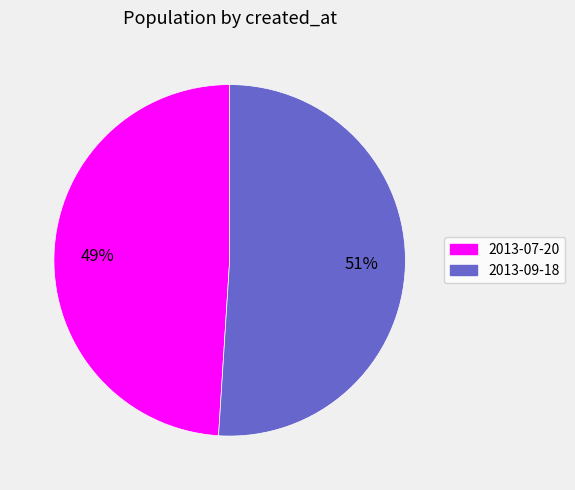

To the nearest percent, what is the difference between the largest and smallest slice percentages?

2%